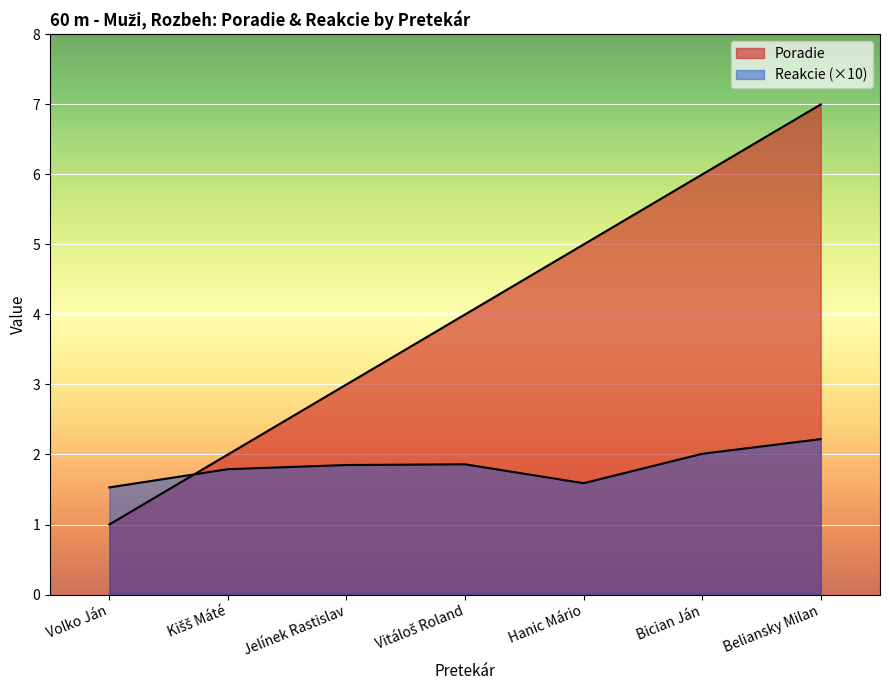

Count the number of data series in this chart.

2